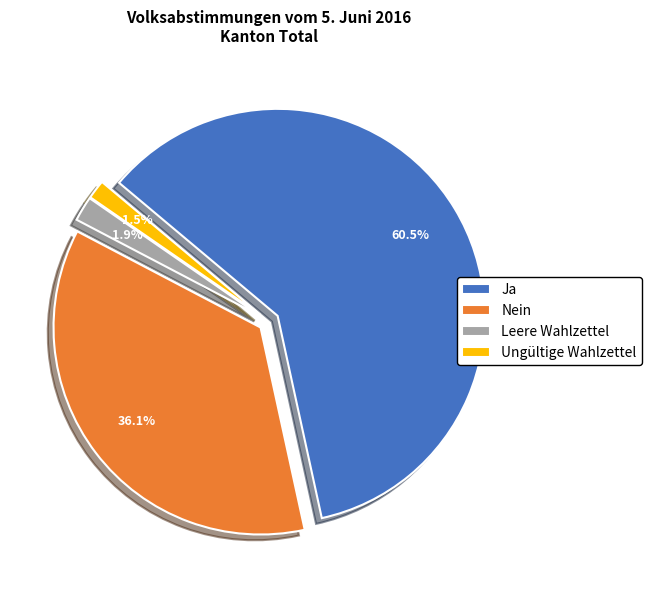

What is the smallest slice in the pie chart?

Ungültige Wahlzettel